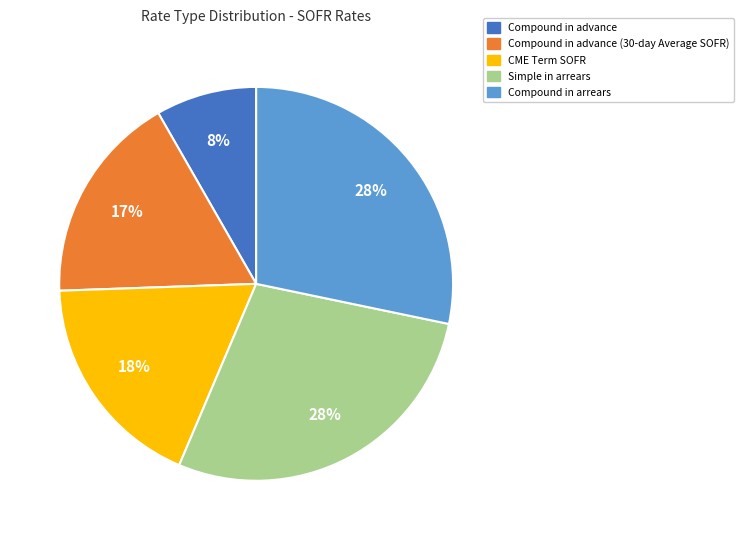

To the nearest percent, what is the difference between the largest and smallest slice percentages?

20%